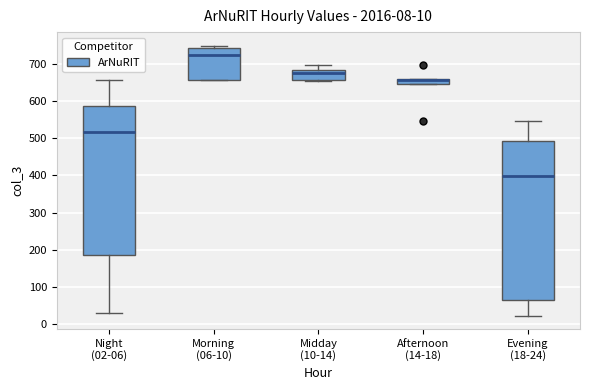

Which box is the tallest, from its lower edge to its upper edge?

Evening (18-24)